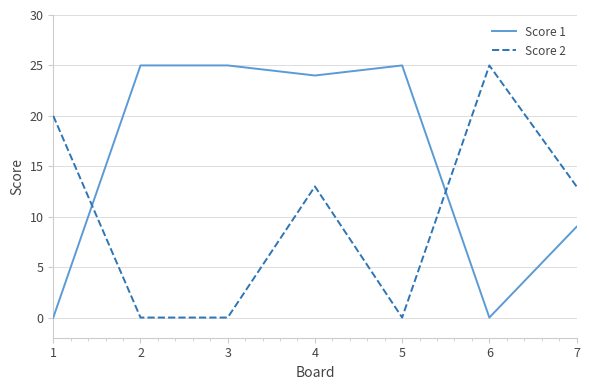

Rank the series by their average value, from lowest to highest.

Score 2, Score 1